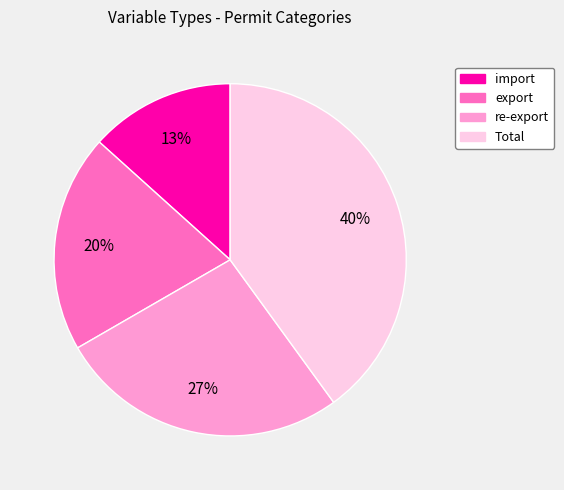

The re-export slice represents 18% of the pie. True or false?

False